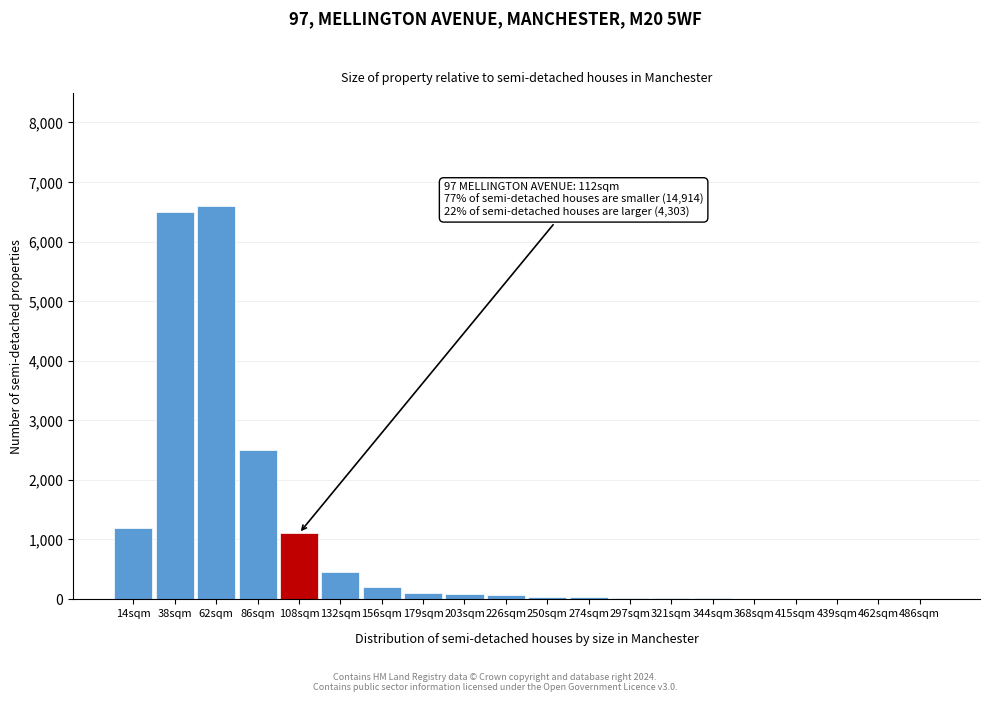

What is the greatest value displayed?

6600